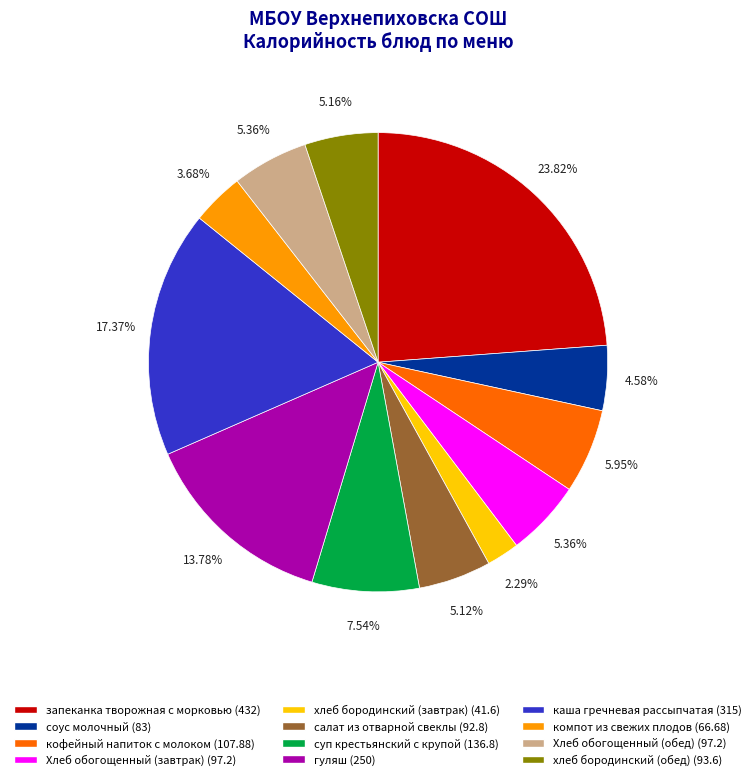

To the nearest percent, what is the difference between the компот из свежих плодов and гуляш slice percentages?

10%